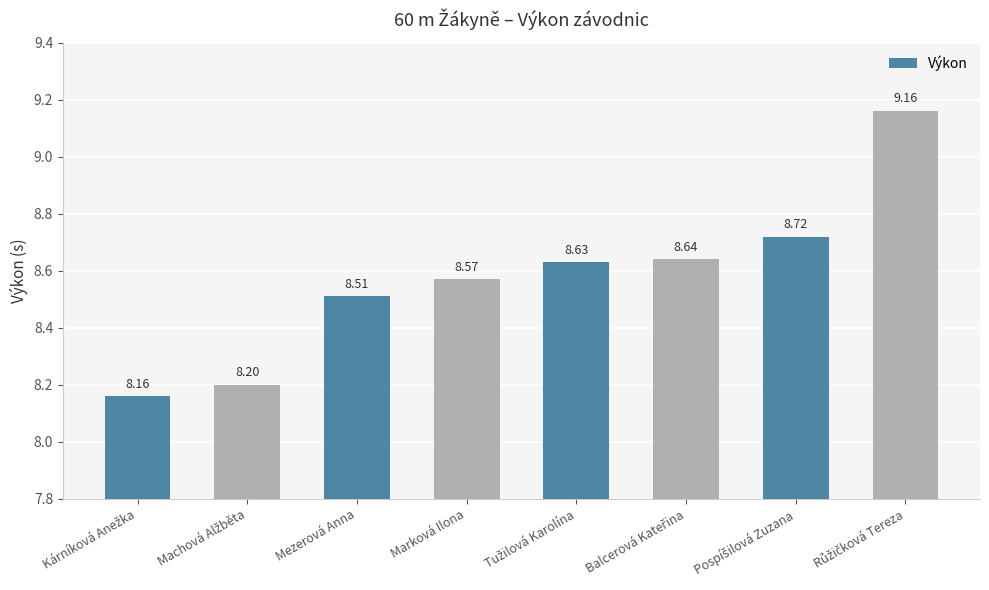

What is the value of the 6th bar from the left?

8.6